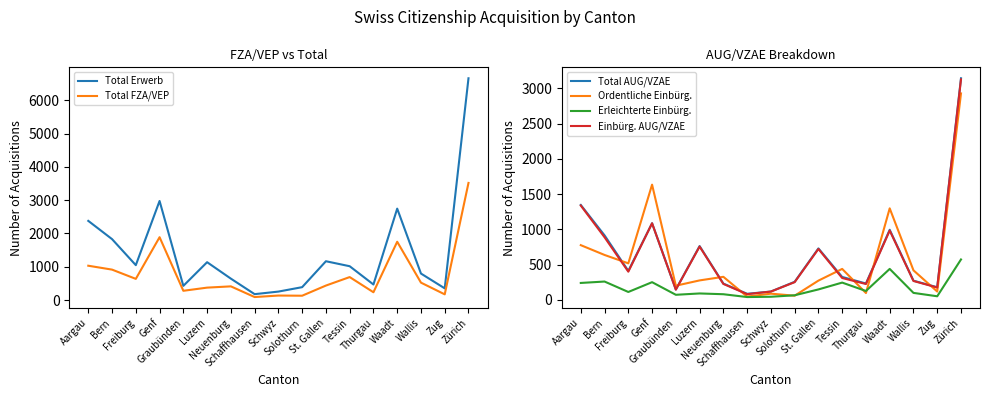

The Ordentliche Einbürg. series shows 1635 at Genf. True or false?

True